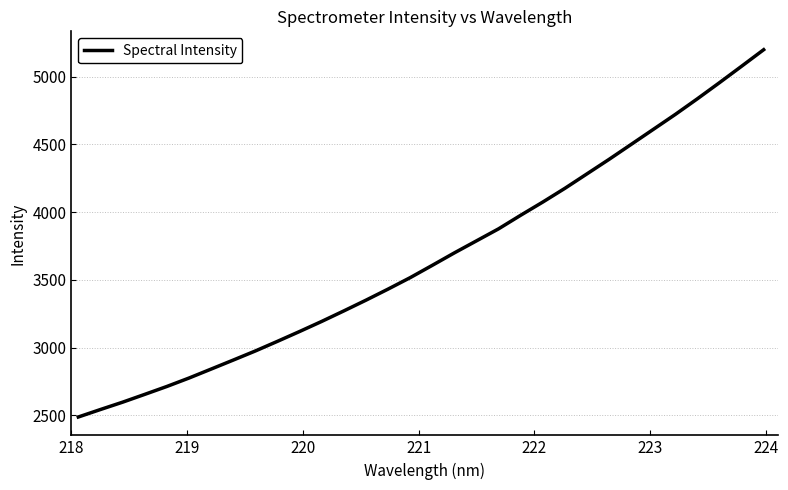

What is the difference between the maximum and minimum values?

2711.3